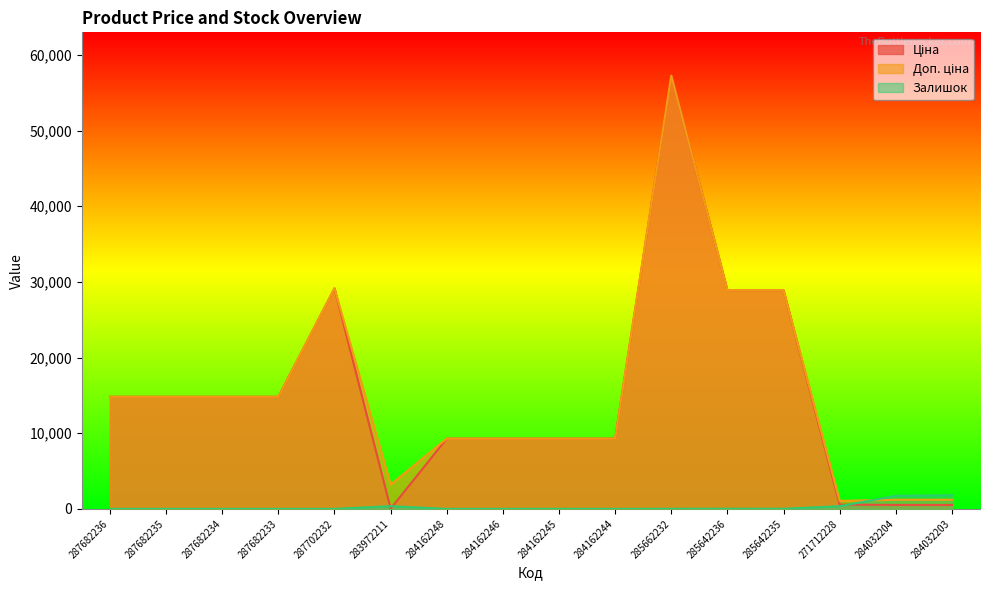

True or false: Ціна and Залишок intersect in this chart.

True